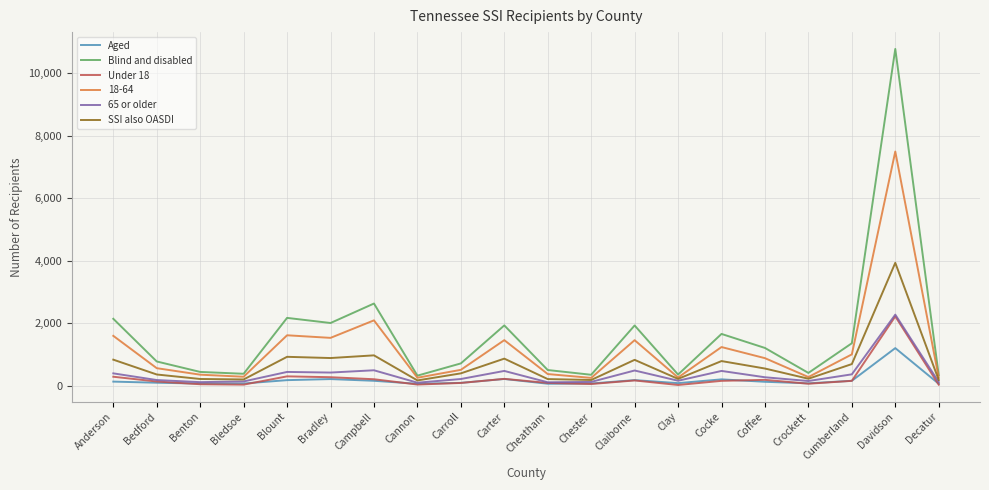

At which label does 18-64 reach its peak?

Davidson